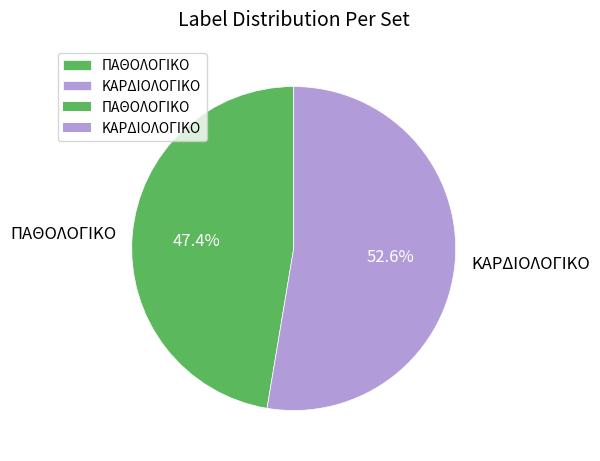

How many slices are in this pie chart?

2